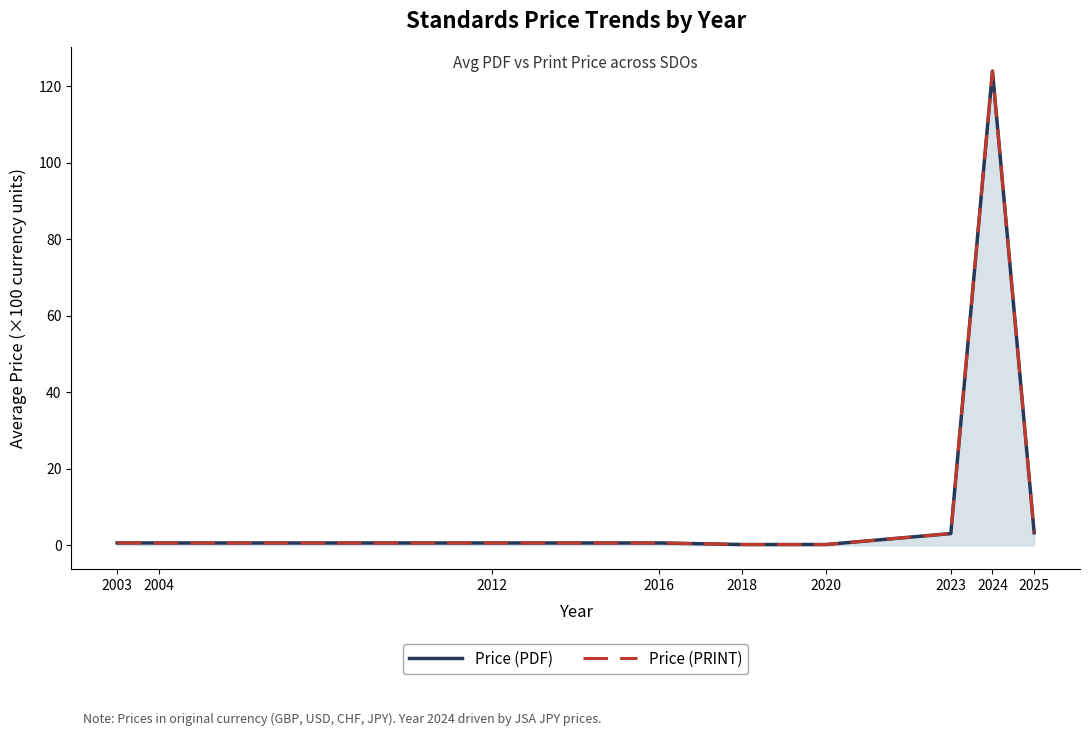

True or false: Price (PDF) and Price (PRINT) cross at least once.

False